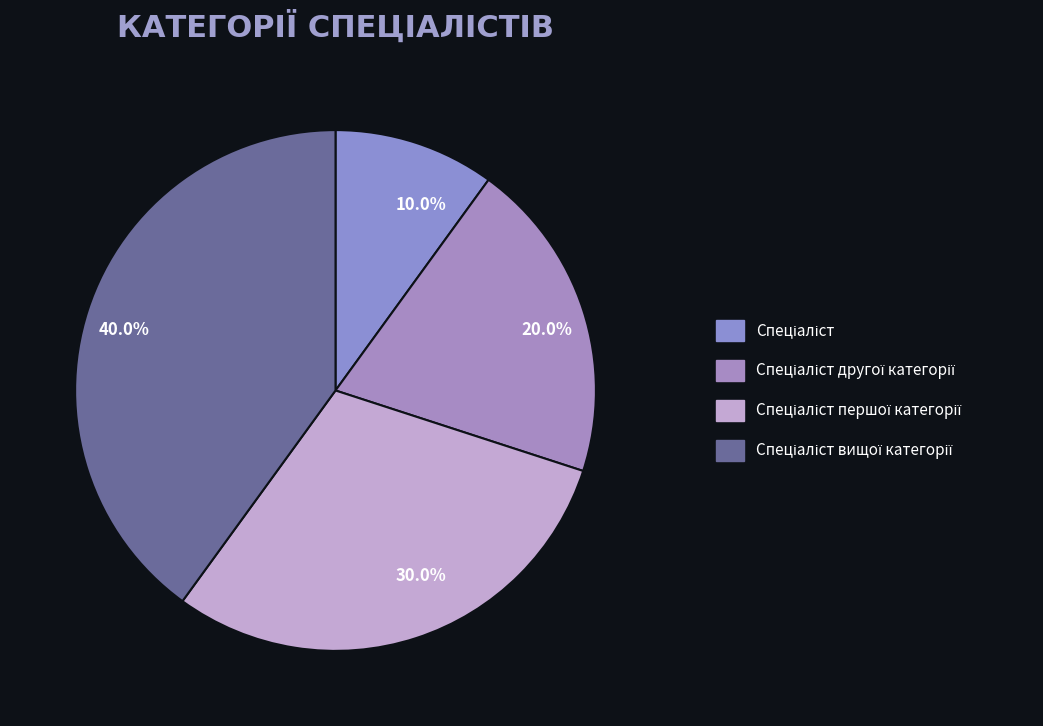

What is the smallest slice in the pie chart?

Спеціаліст